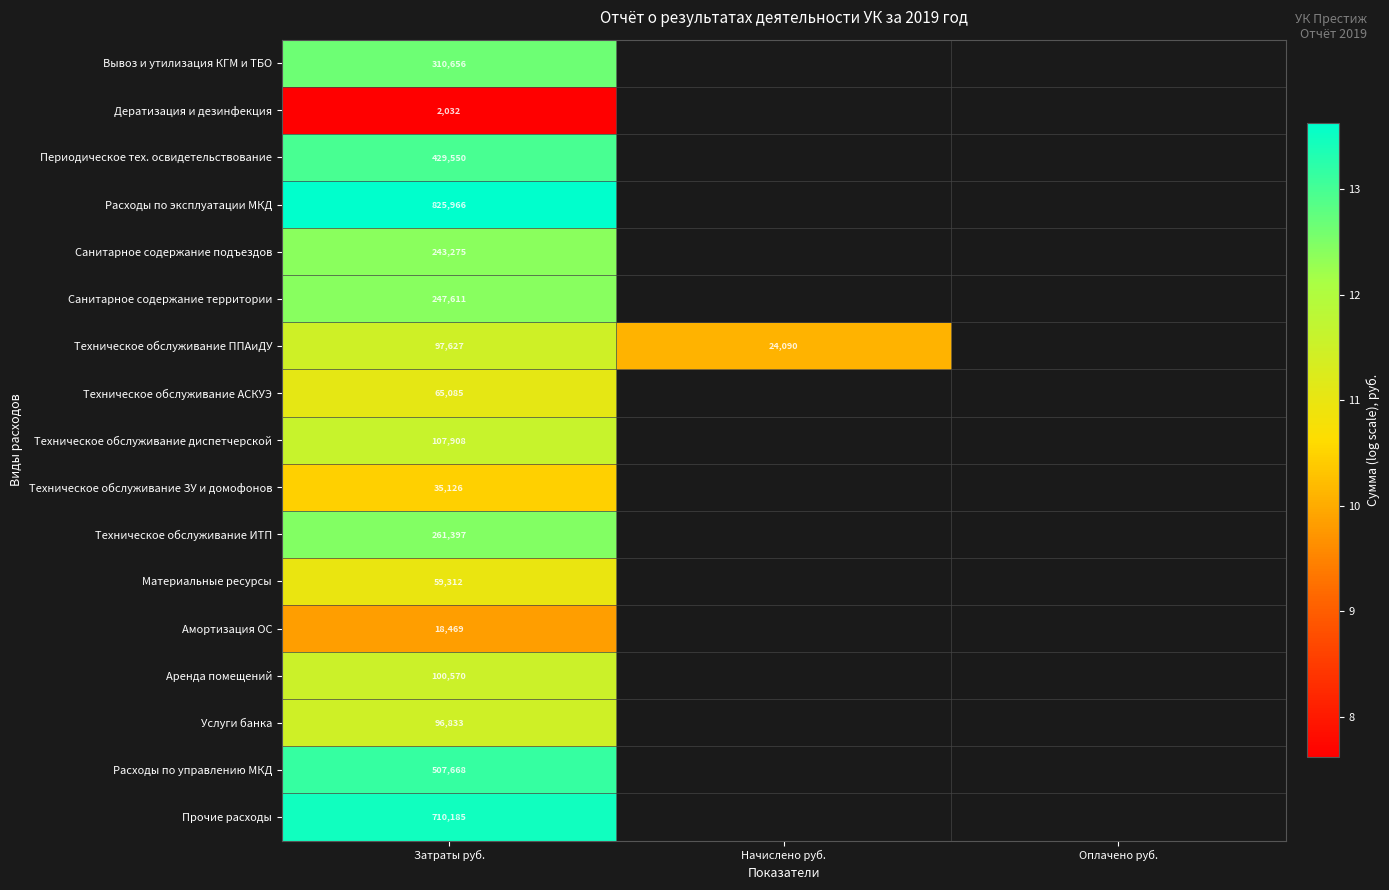

Rank the series at Затраты руб. from lowest to highest value.

Дератизация и дезинфекция, Амортизация ОС, Техническое обслуживание ЗУ и домофонов, Материальные ресурсы, Техническое обслуживание АСКУЭ, Услуги банка, Техническое обслуживание ППАиДУ, Аренда помещений, Техническое обслуживание диспетчерской, Санитарное содержание подъездов, Санитарное содержание территории, Техническое обслуживание ИТП, Вывоз и утилизация КГМ и ТБО, Периодическое тех. освидетельствование, Расходы по управлению МКД, Прочие расходы, Расходы по эксплуатации МКД